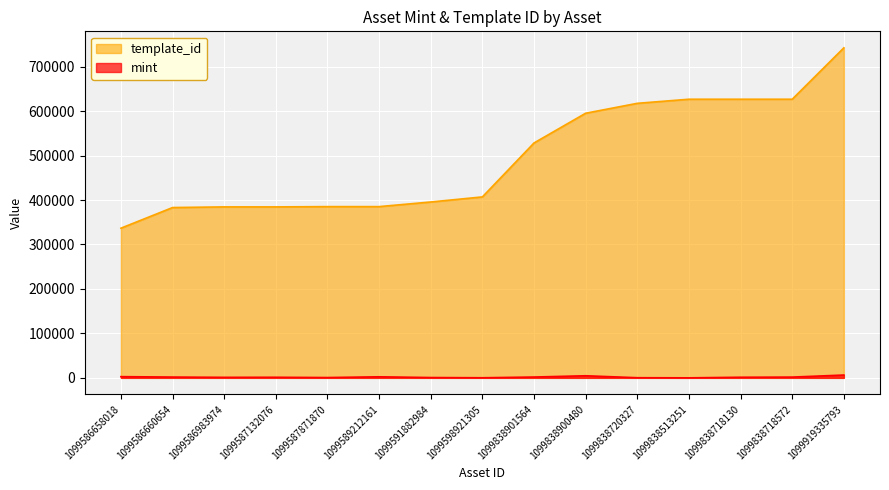

Between 1099838900480 and 1099919335793, which series saw the biggest shift?

template_id